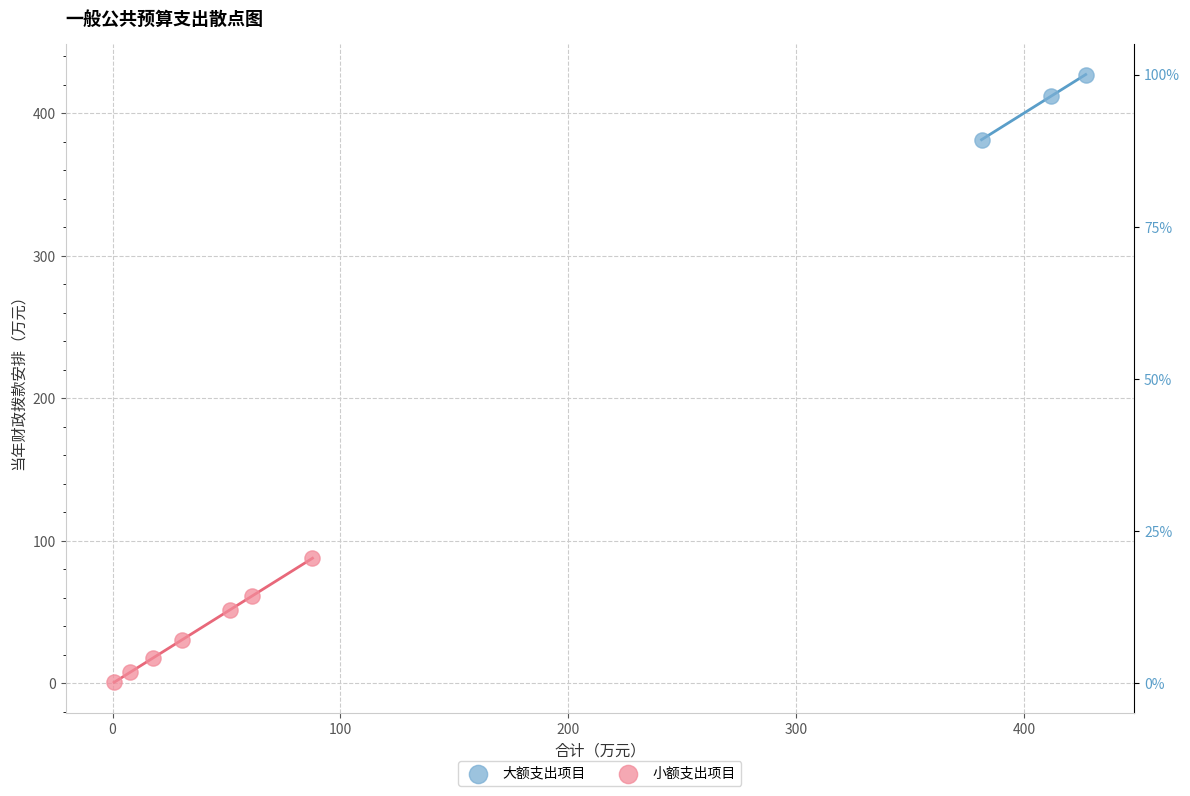

What are all the series names shown in the legend?

大额支出项目, 小额支出项目